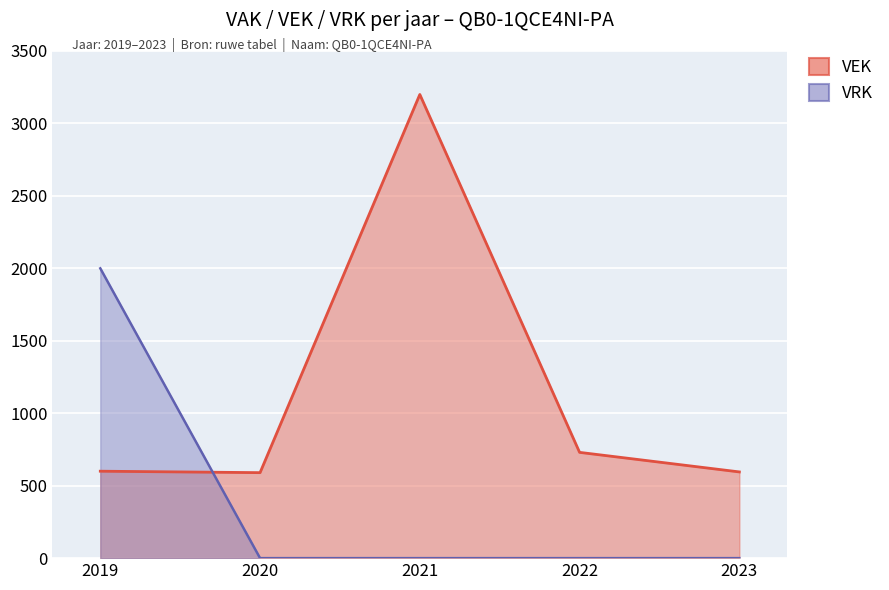

How many data points in VEK are less than 600?

2